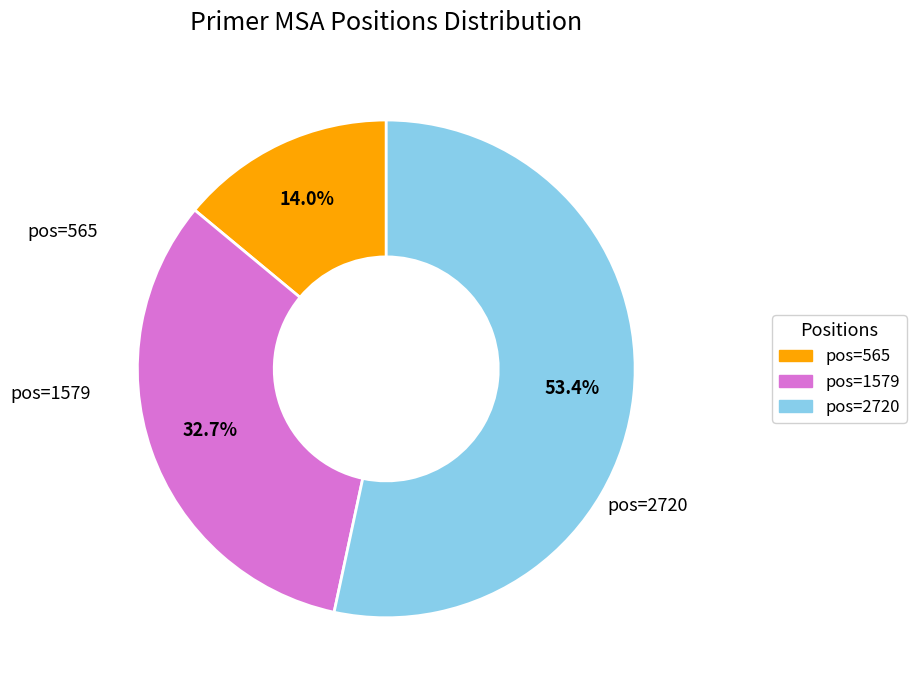

Count the number of slices in the pie.

3